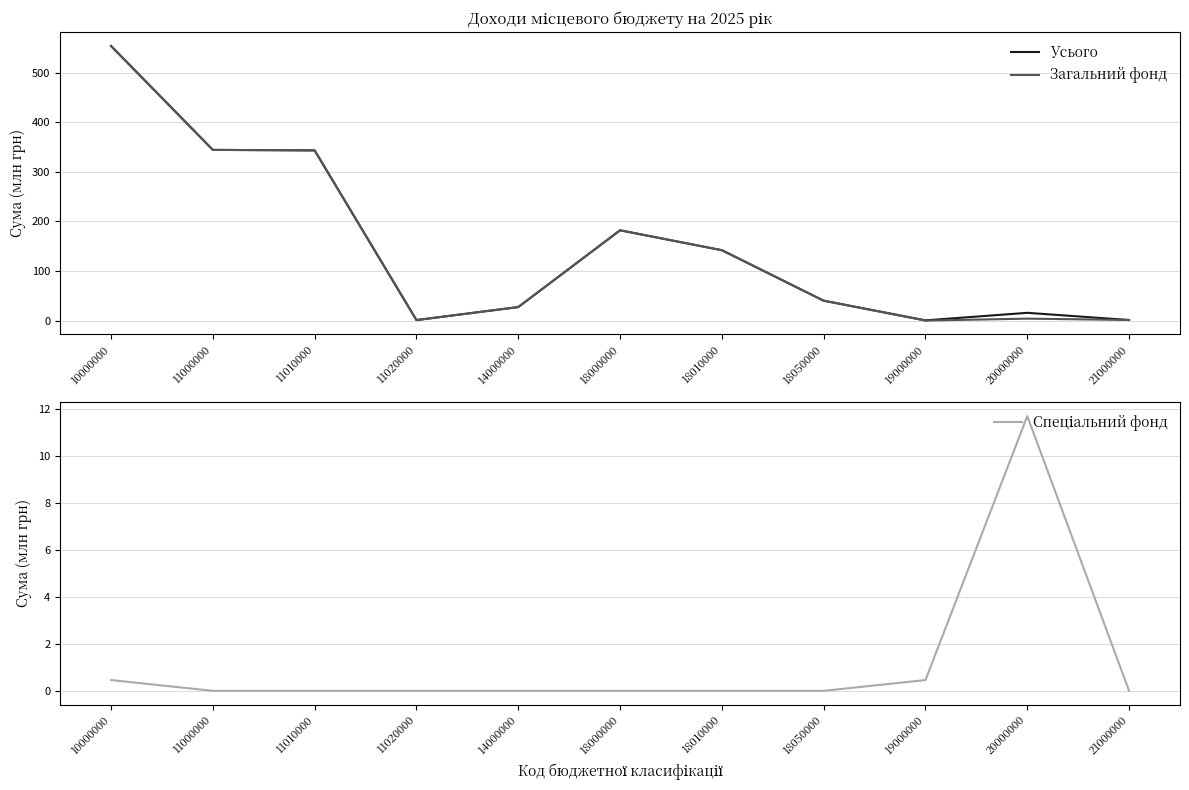

Reading left to right, list all the values displayed in this chart.

Усього: 553.7	344.0	343.0	1.0	27.2	181.9	141.8	40.1	0.5	15.6	1.2
Загальний фонд: 553.2	344.0	343.0	1.0	27.2	181.9	141.8	40.1	0.0	3.9	1.2
Спеціальний фонд: 0.5	0.0	0.0	0.0	0.0	0.0	0.0	0.0	0.5	11.7	0.0